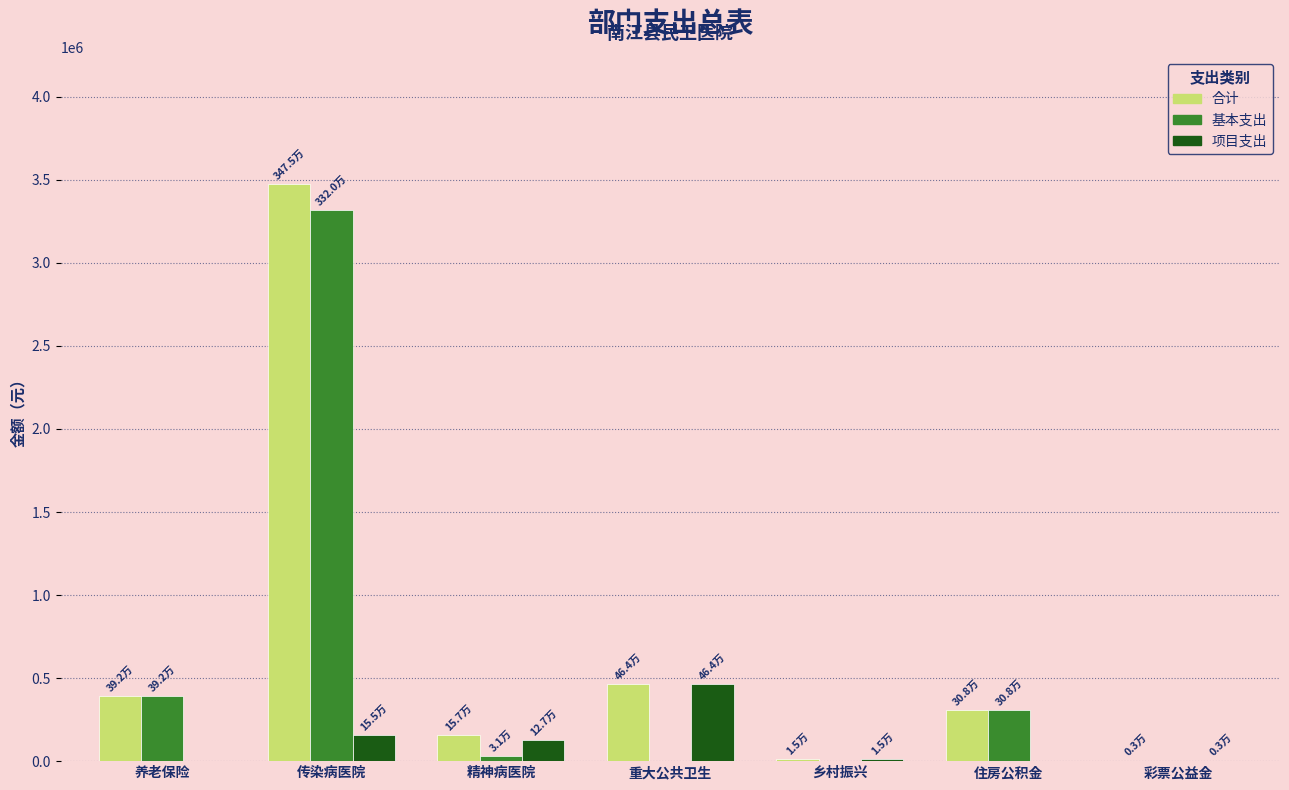

Which series changed the most between 传染病医院 and 乡村振兴?

合计